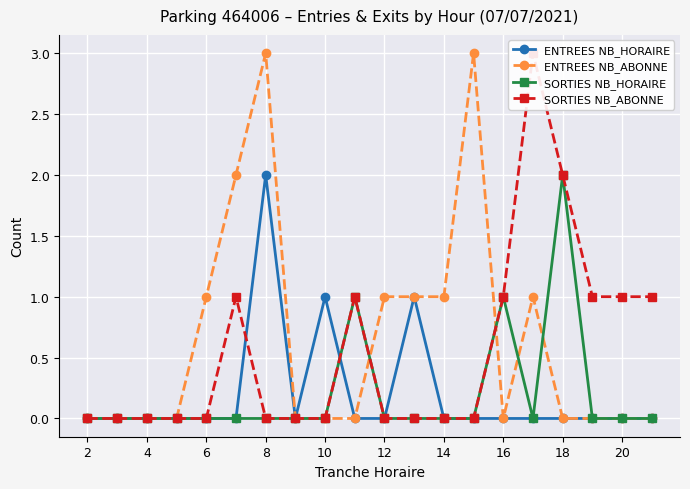

True or false: ENTREES NB_HORAIRE has a value of -1 at 4.

False